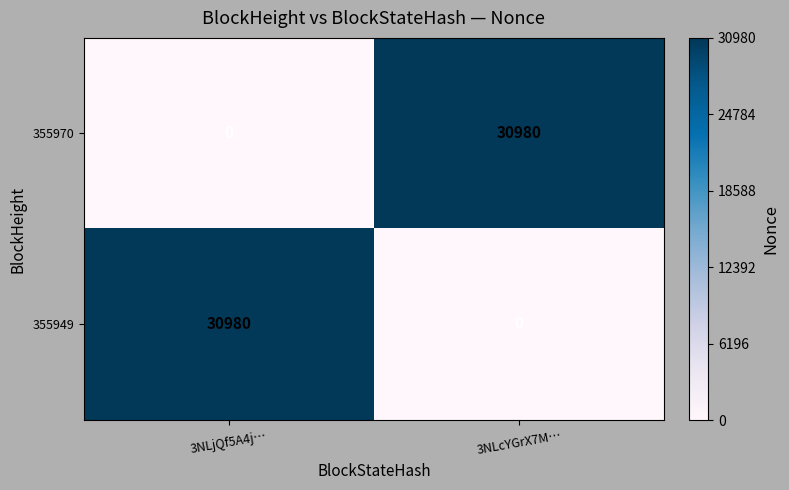

Is the value of 355970 at 3NLcYGrX7M… greater than the value of 355949 at 3NLcYGrX7M…?

Yes